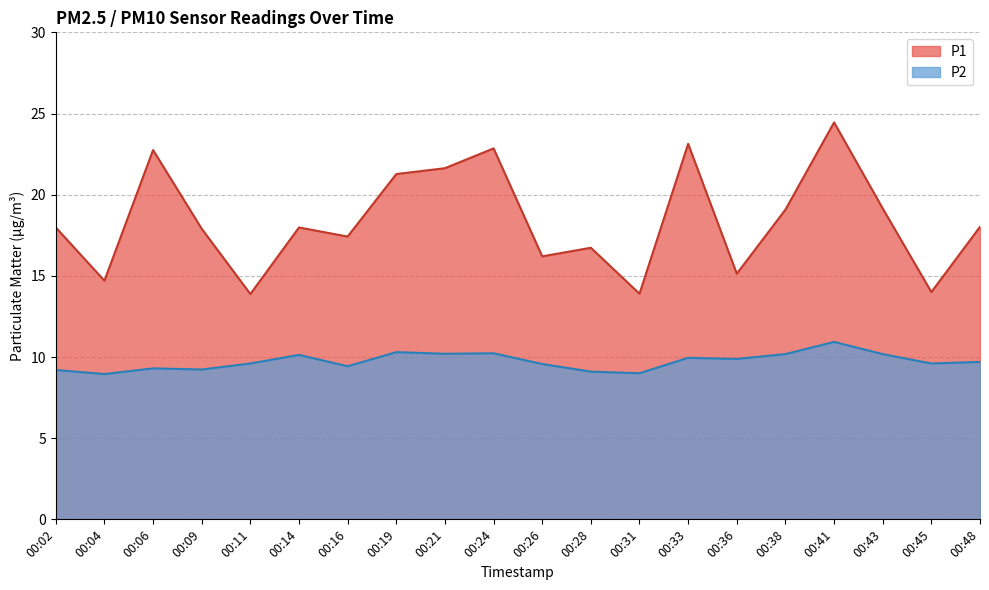

What is the value of the P2 point at the 20th from the left?

9.7